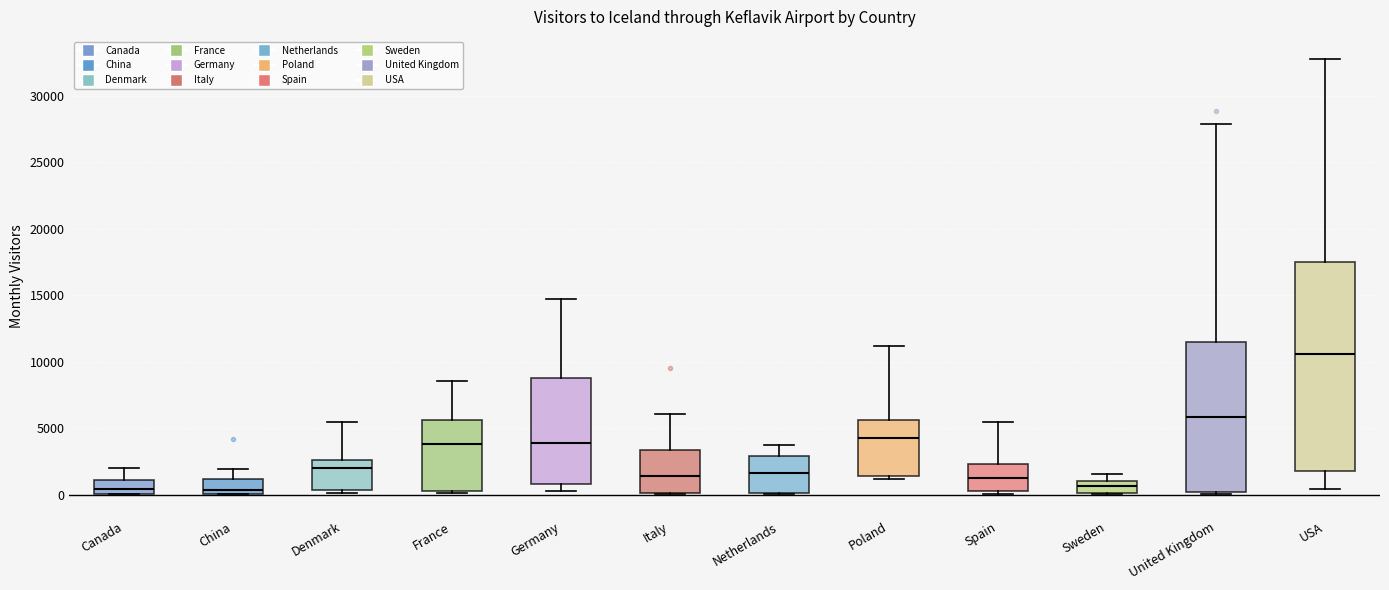

Comparing the boxes themselves (not the whiskers), which one is the tallest?

USA